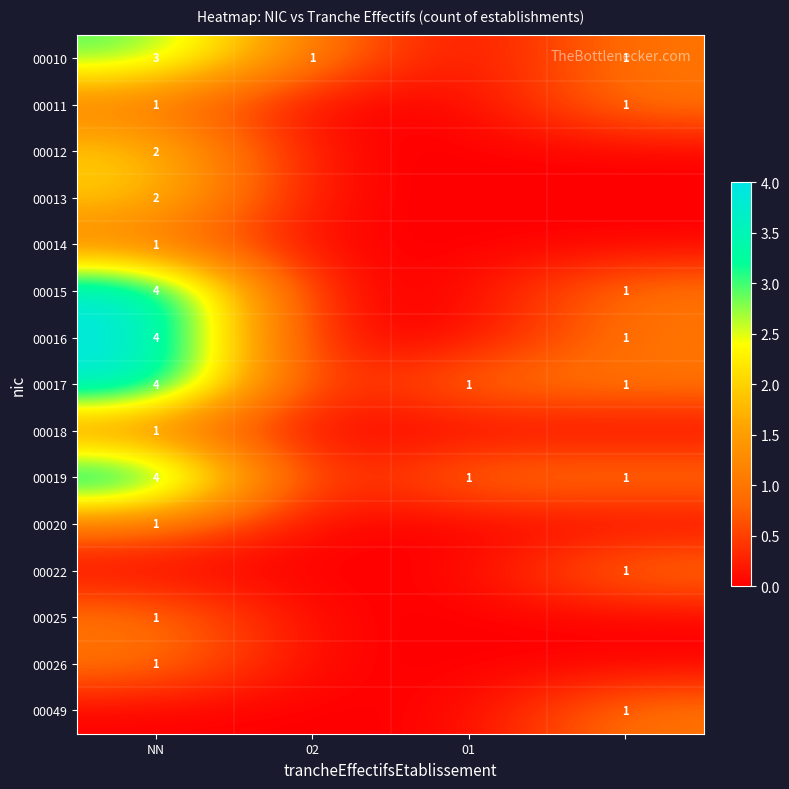

True or false: 00019 has a value of 1 at 01.

True